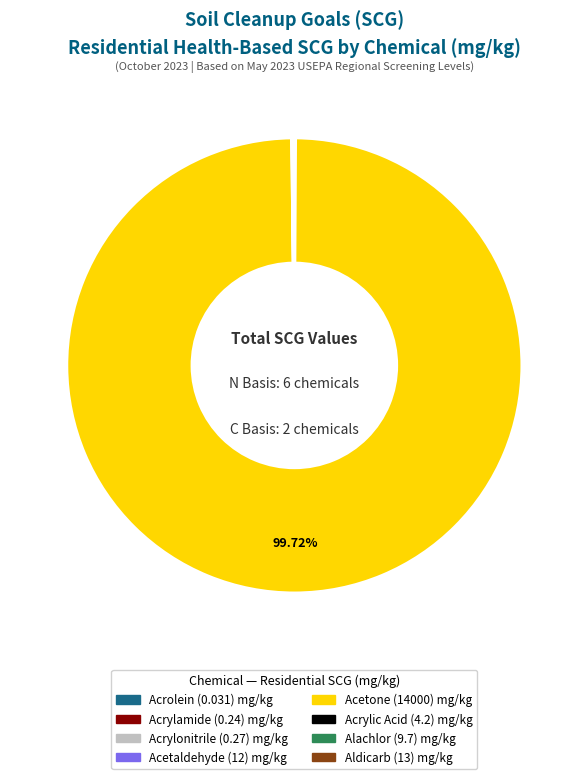

Is there any slice that represents more than half of the pie?

Yes